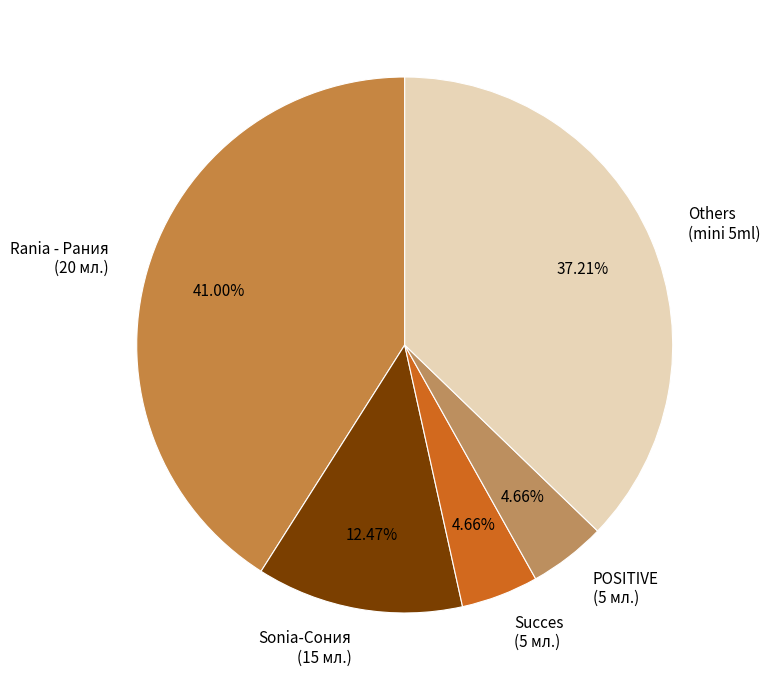

Approximately how many times larger is the value at Sonia-Сония (15 мл.) compared to Succes (5 мл.)?

2.7